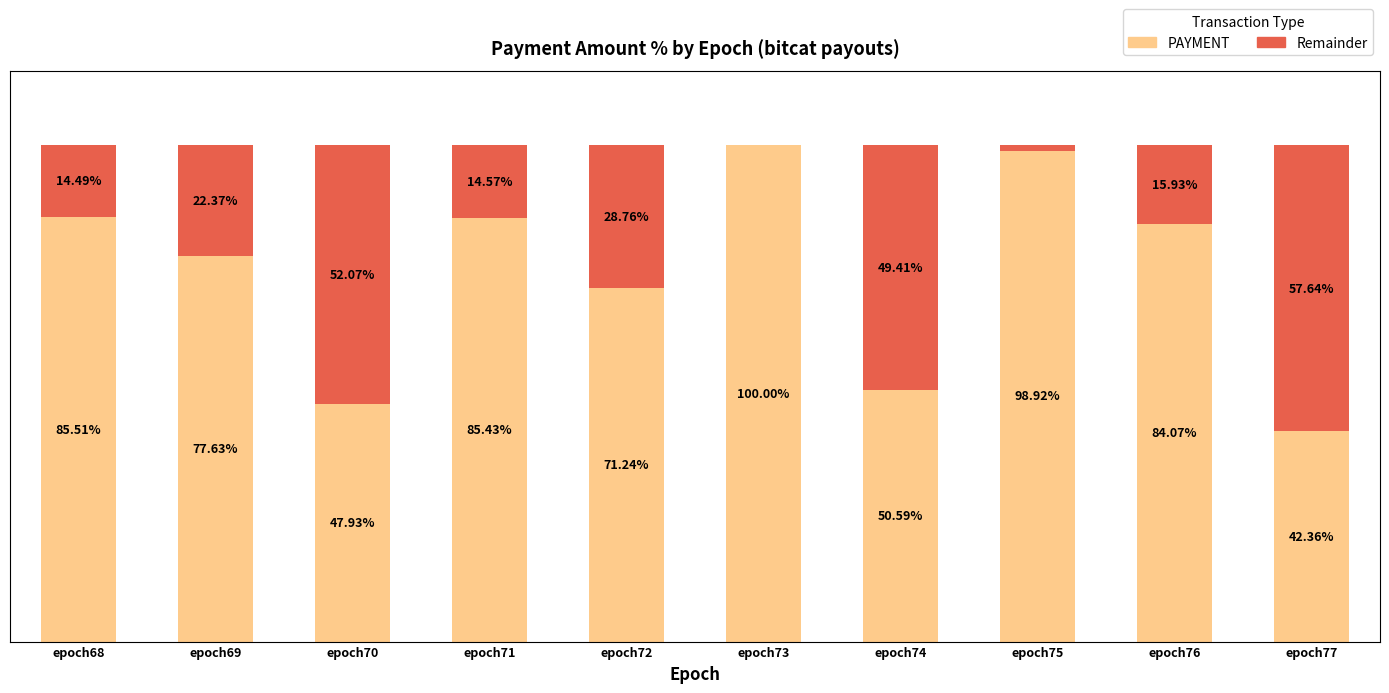

Which has a higher value, epoch75 or epoch71?

epoch75